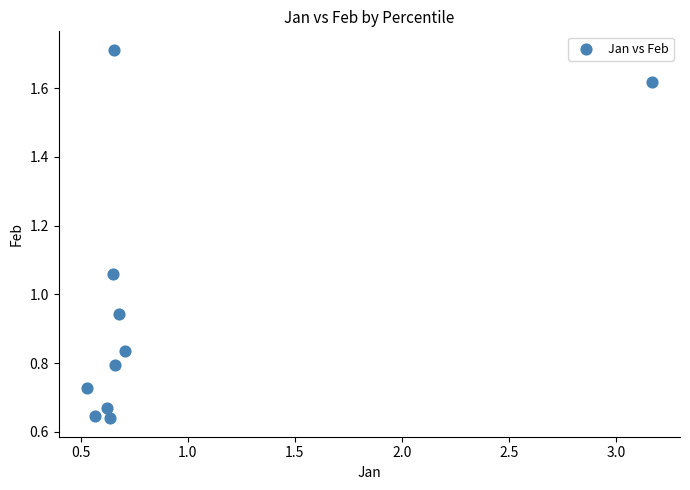

What is the range of X values (max minus min)?

2.6